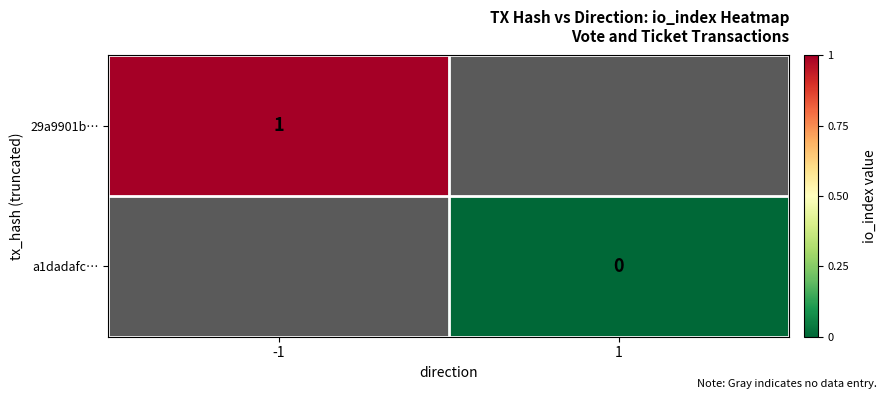

Is it true that 29a9901b… equals 2 at -1?

False